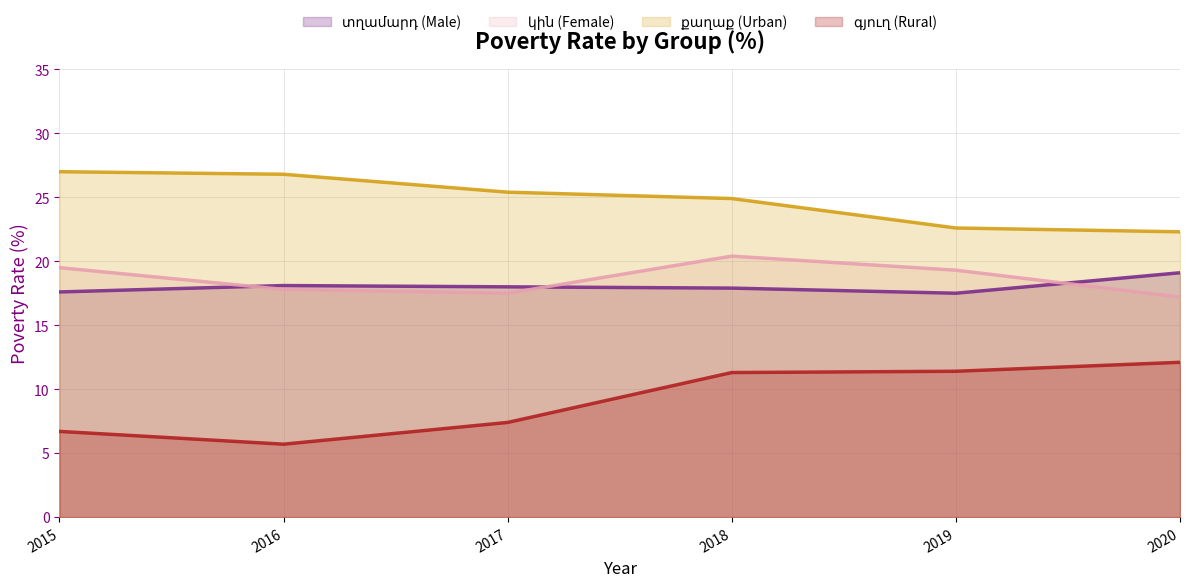

In գյուղ (Rural), how many points are lower than both neighbors (excluding endpoints)?

1